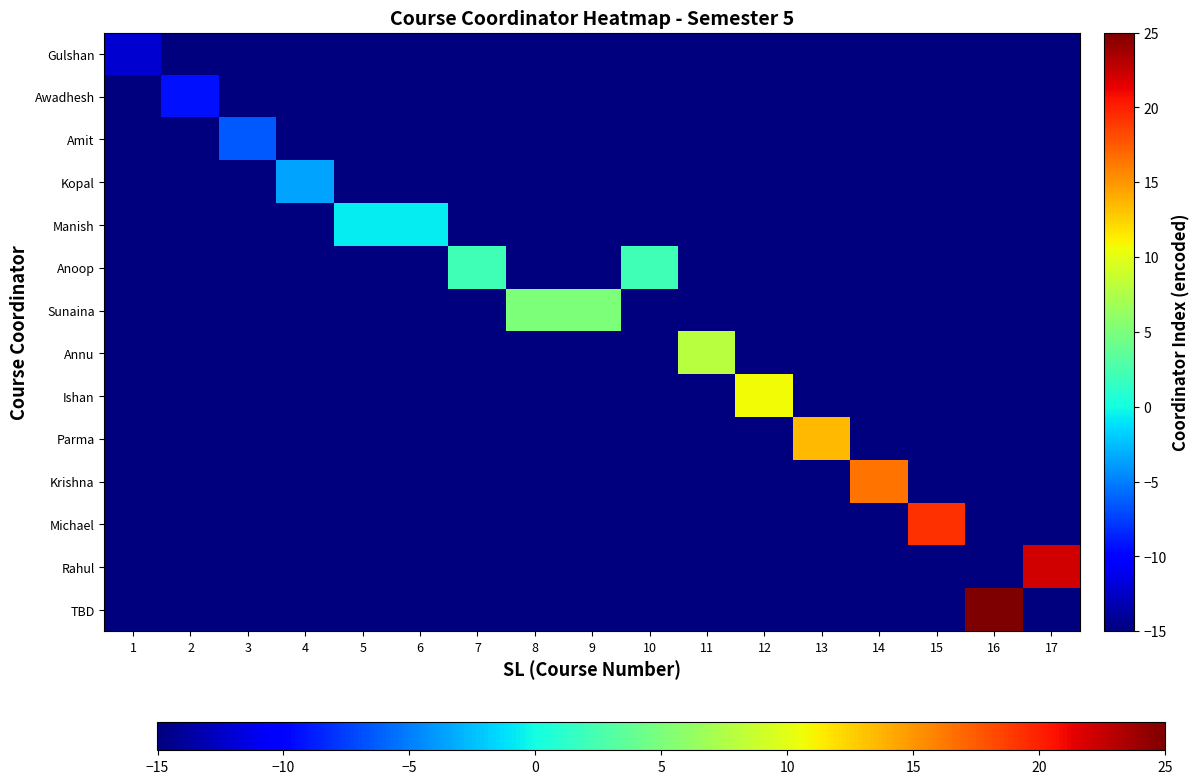

Between 14 and 16, which series saw the biggest shift?

TBD